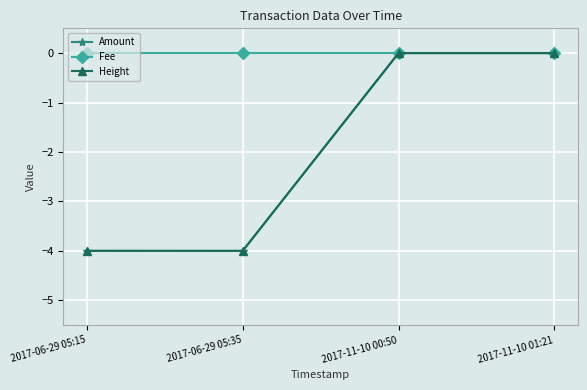

What value does the Height series have at 2017-06-29 05:15?

-4.0